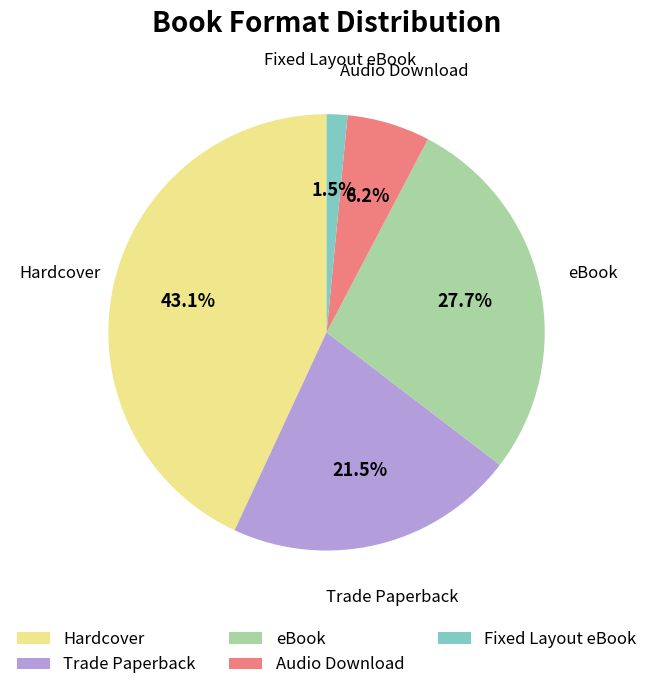

How many segments does this pie chart have?

5